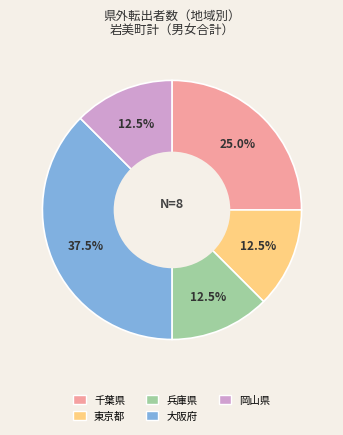

To the nearest percent, what is the average slice percentage?

20%